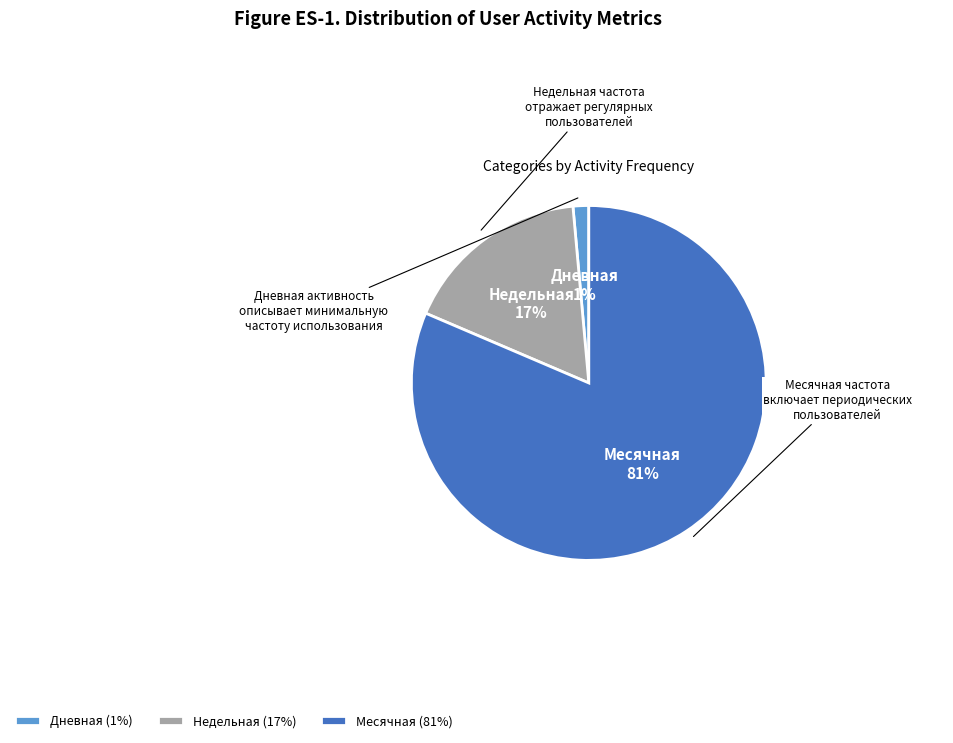

How many segments does this pie chart have?

3